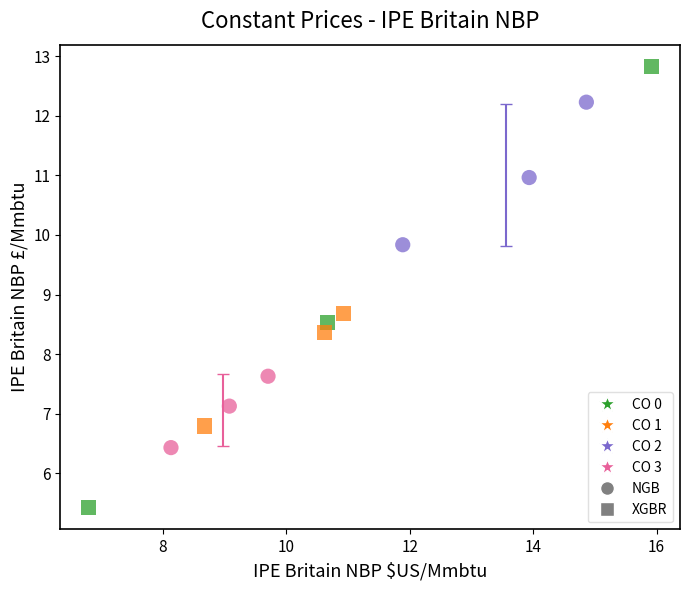

Which series reaches the minimum Y coordinate?

CO 0